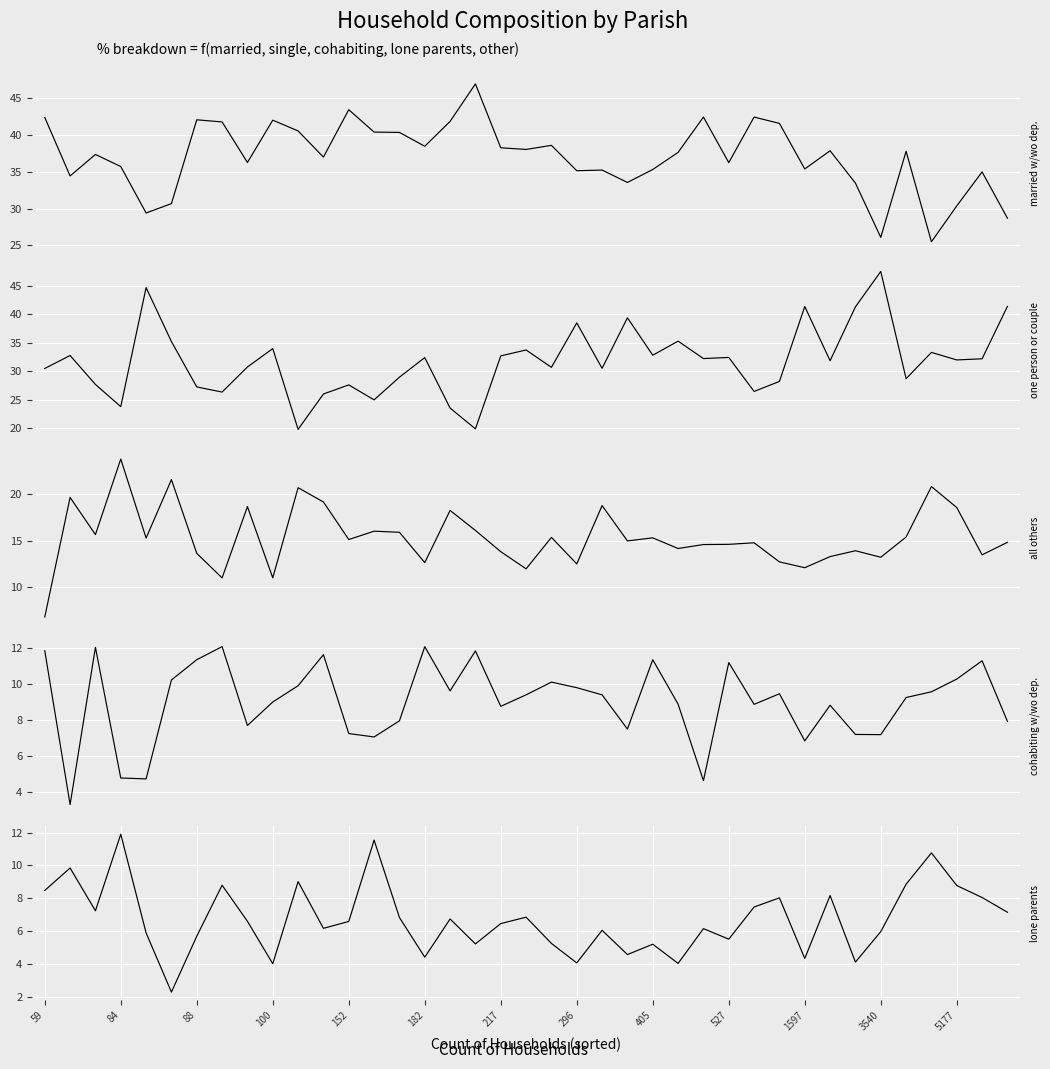

What is the sum of all % cohabiting with/without dependents values?

352.1